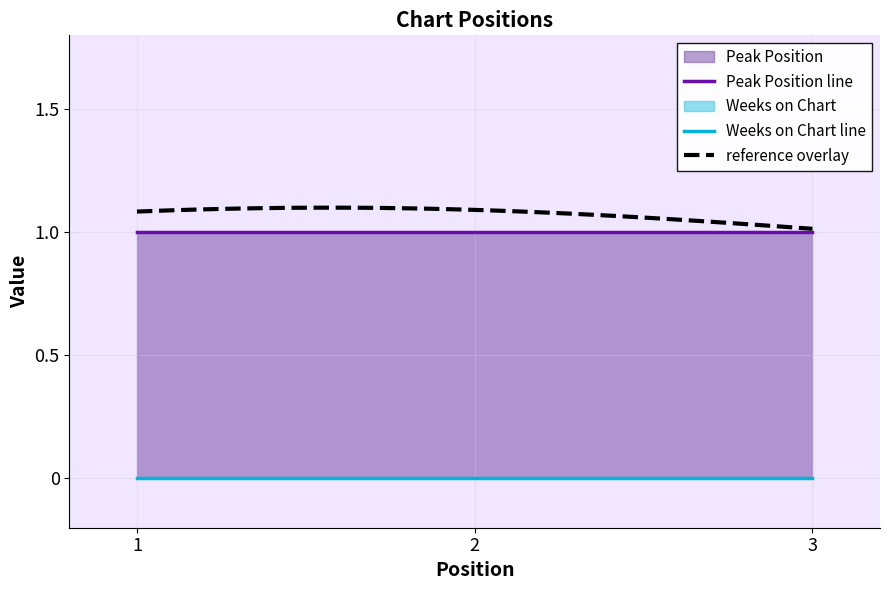

At how many categories does at least one series exceed 0?

3